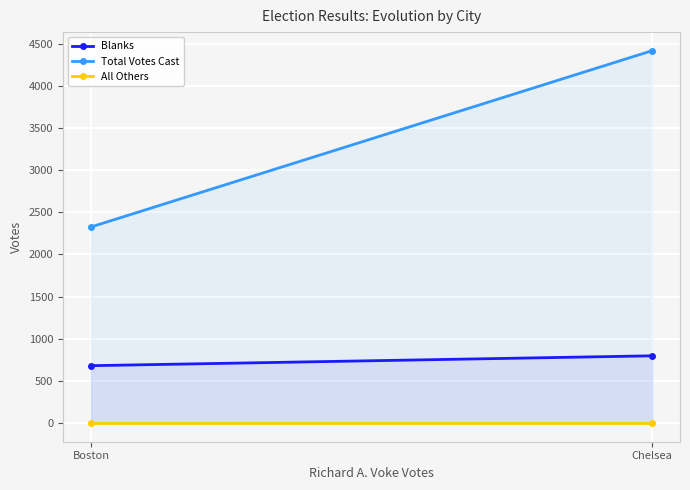

Which label corresponds to the smallest value in the chart?

Boston